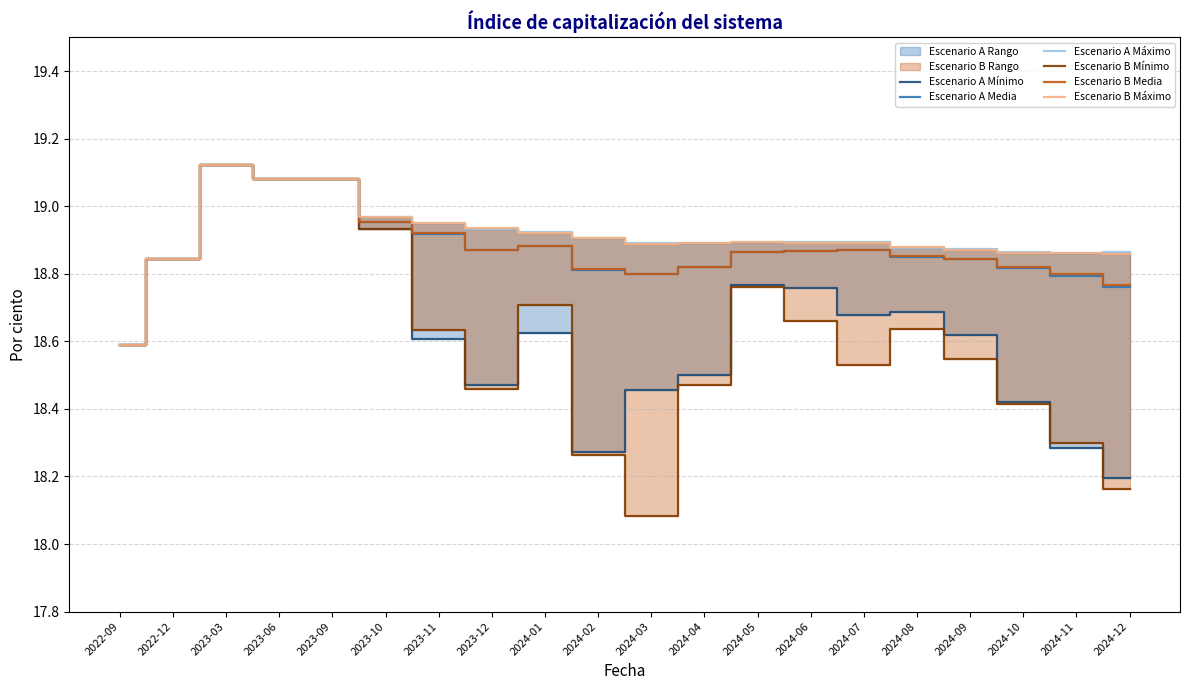

What is the label of the 13th point from the right?

2023-12